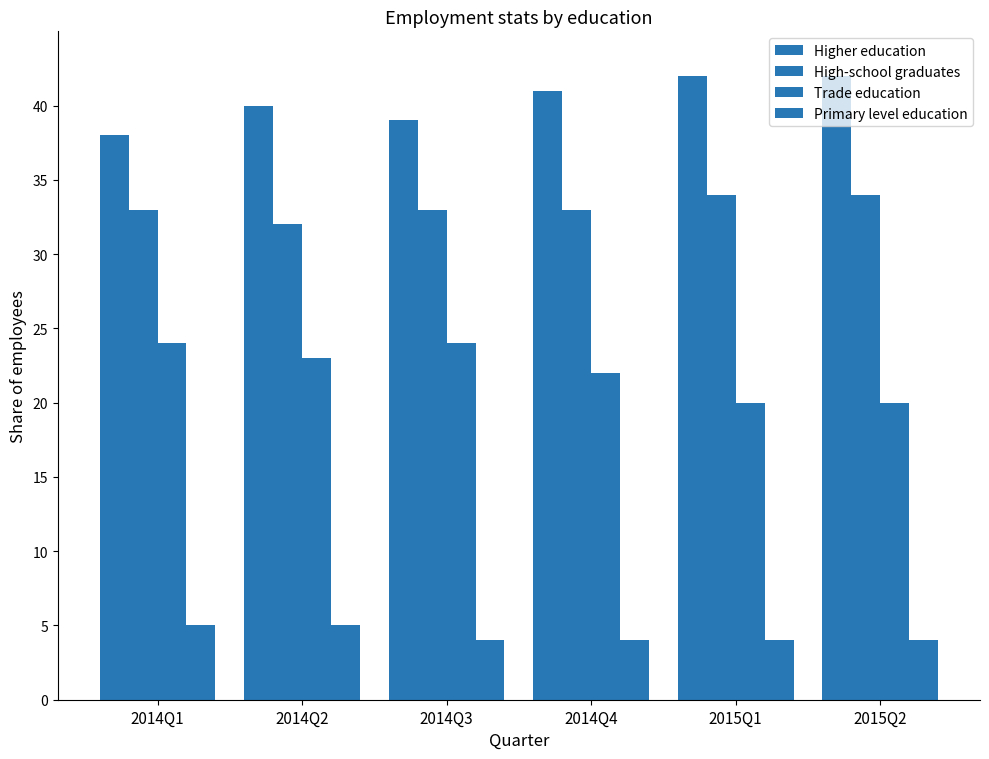

Which series has the largest total across all categories?

Higher education